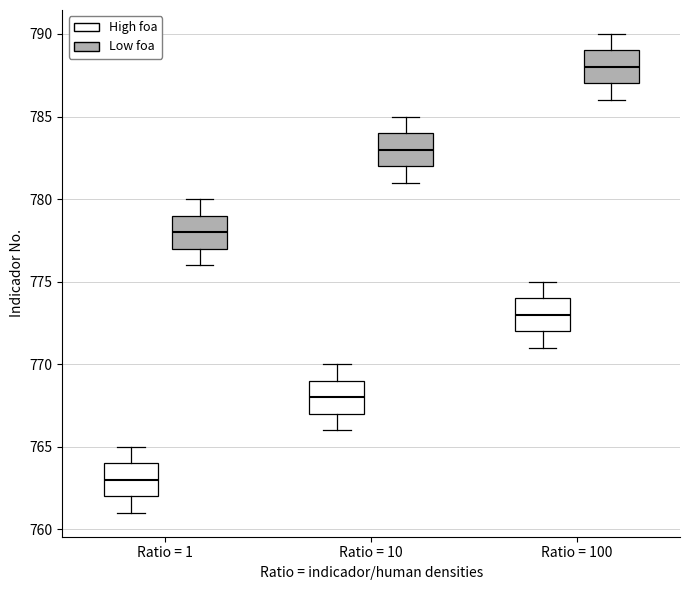

Where does the median line of the box for Ratio = 100 (Low foa) sit on the y-axis? The values are not printed on the chart, so give them approximately, as read against the axis.

788